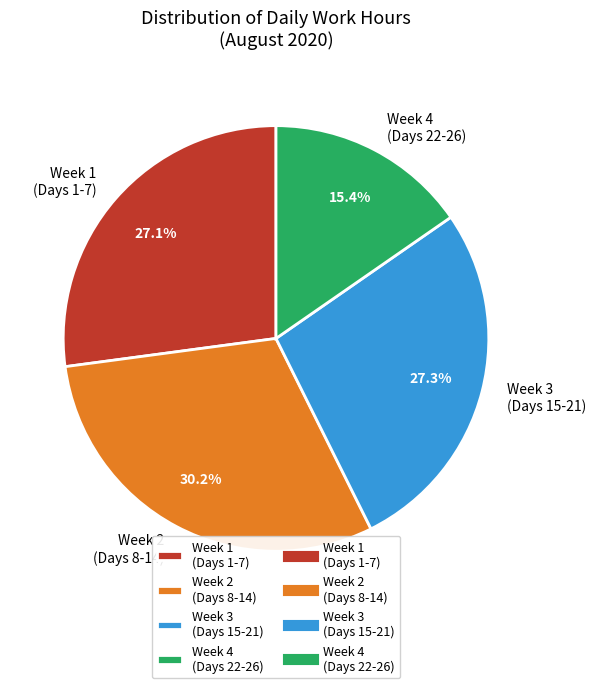

Which slice is the smallest?

Week 4 (Days 22-26)